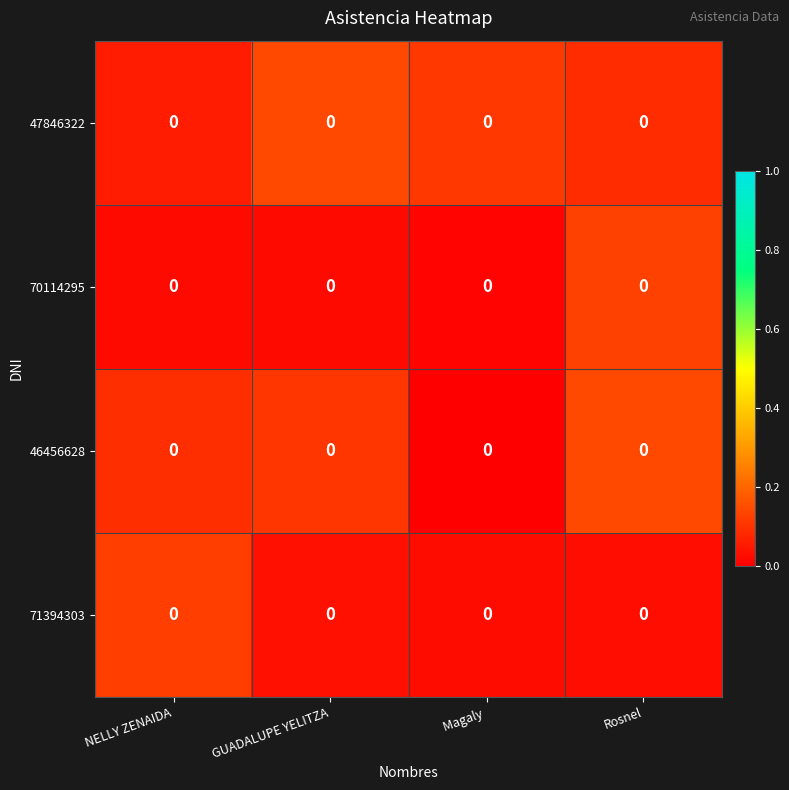

List the series in order of their peak value, highest first.

46456628, 47846322, 70114295, 71394303